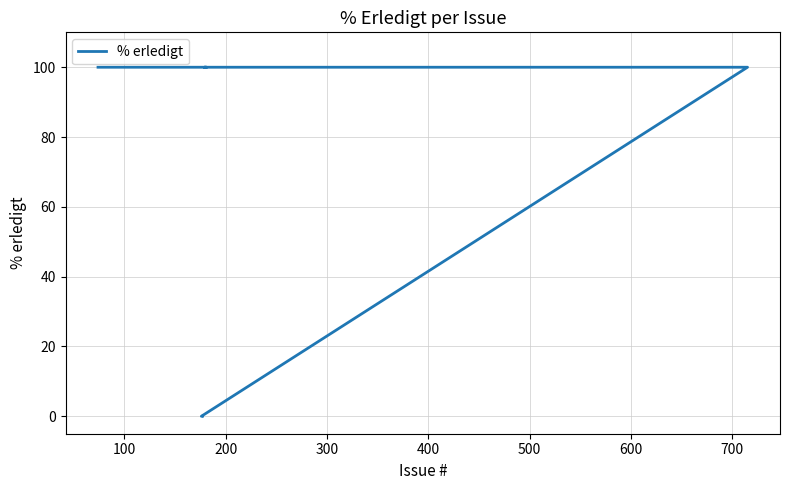

The value at 9 is 33. True or false?

False